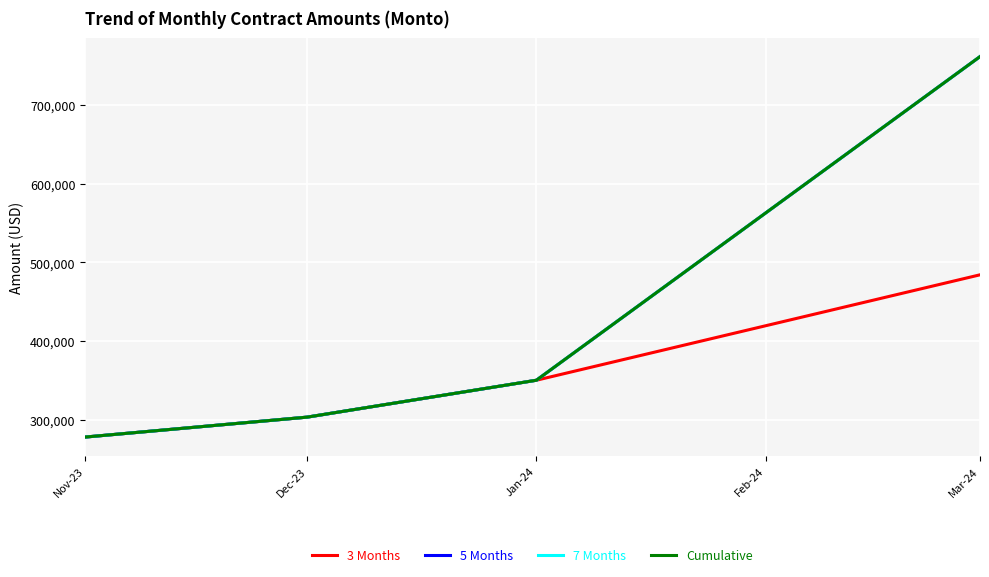

True or false: 5 Months has more than 0 points higher than both neighbors.

False